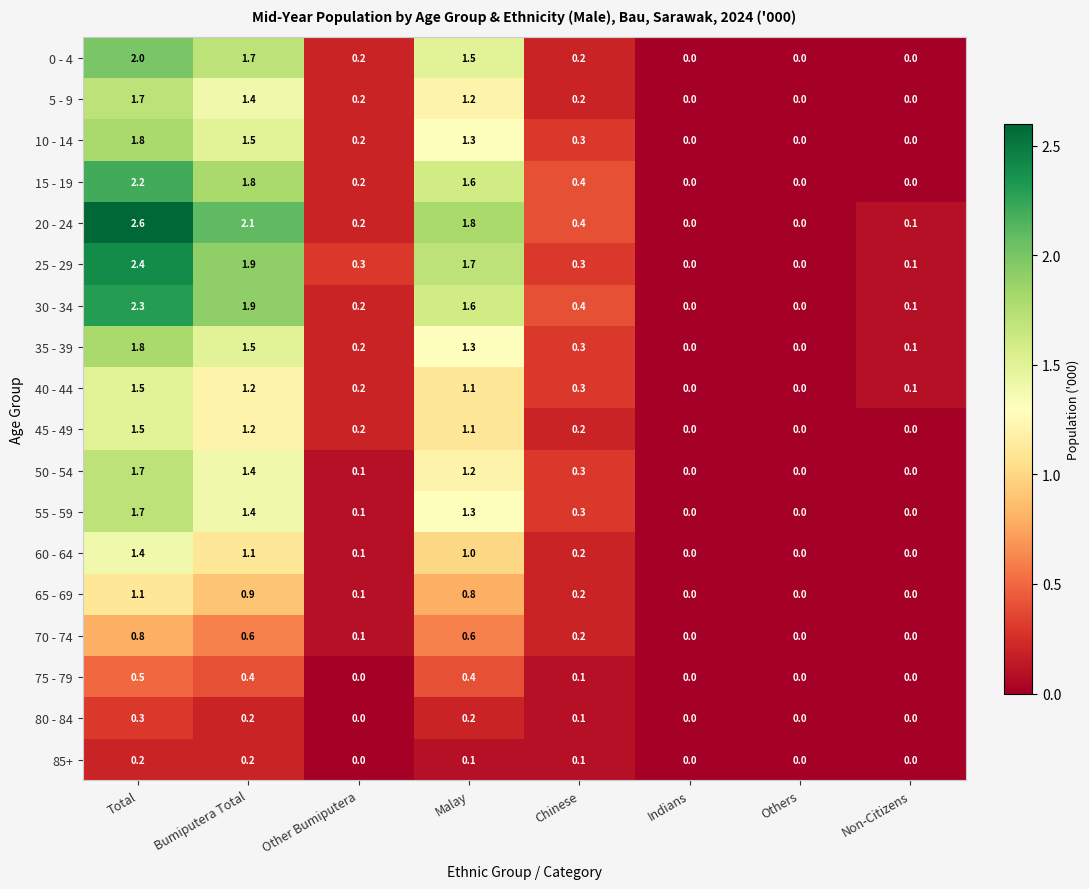

At which category does the chart reach its peak across all series?

Total